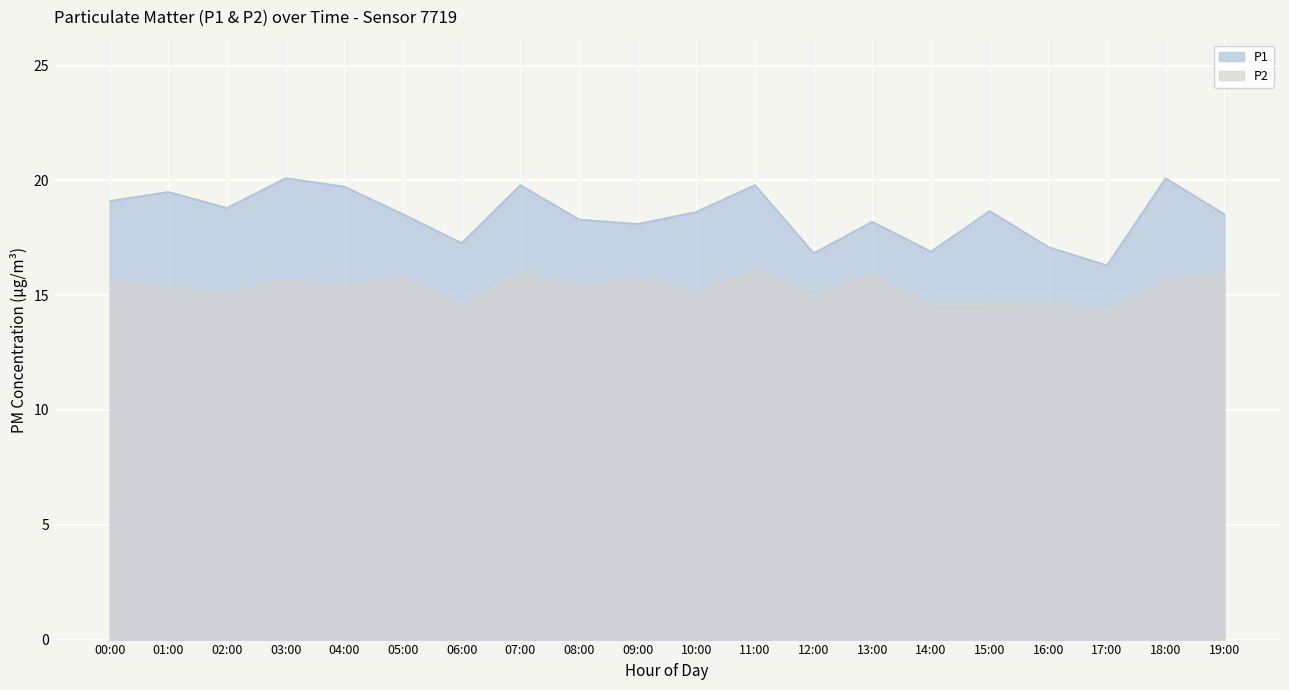

The value of P1 at 16:00 is 17.1. True or false?

True